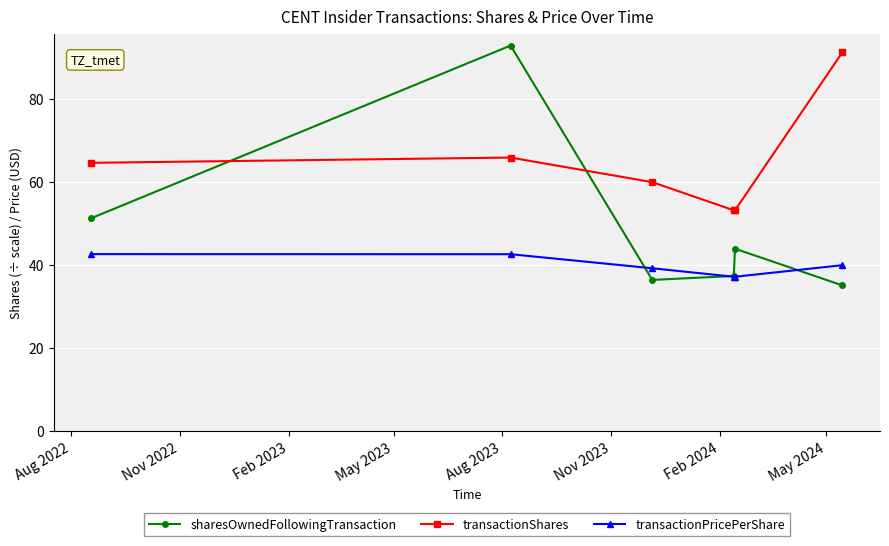

How many lines are shown in the chart?

3